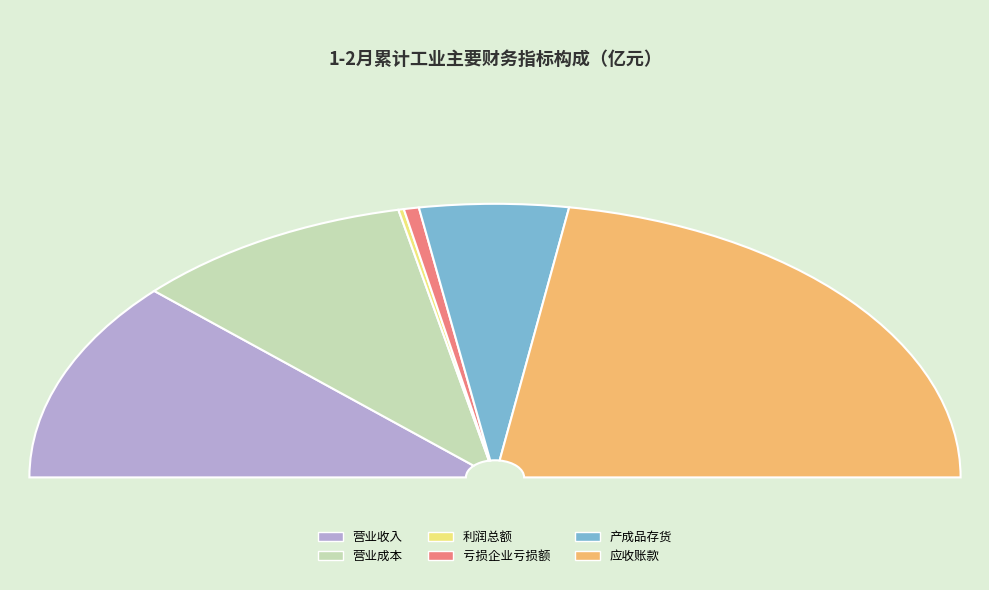

Which category has the biggest portion of the pie?

应收账款